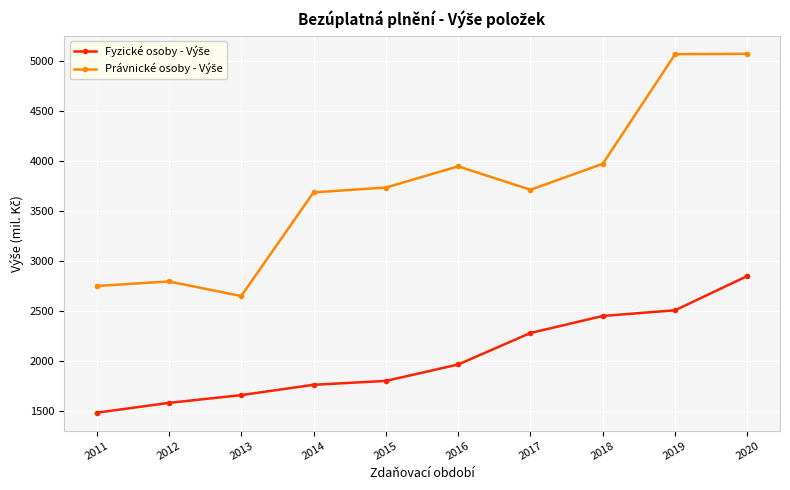

At which category is the sum across all series the highest?

2020